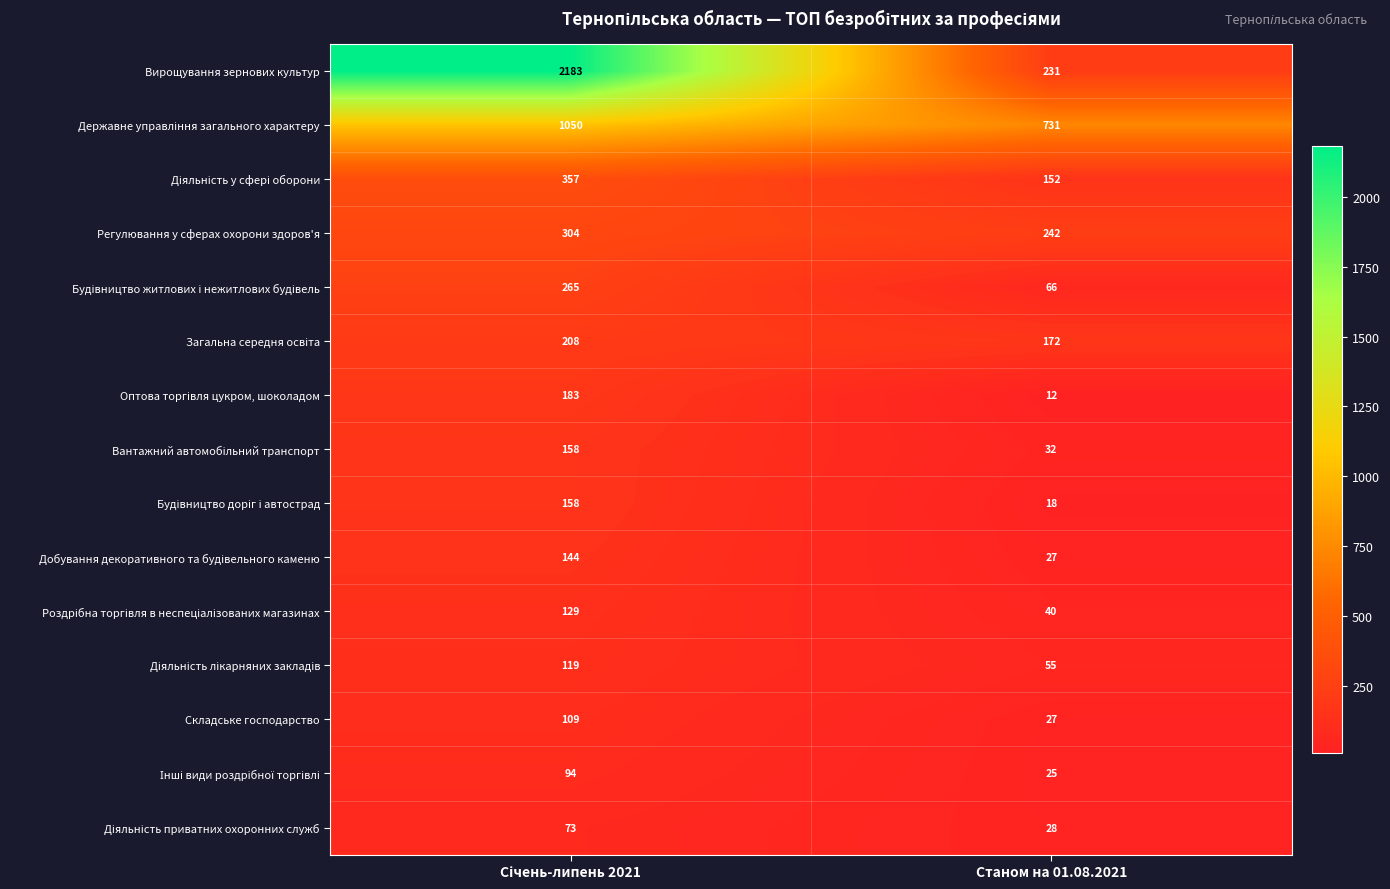

What is the maximum value shown in the chart?

2183